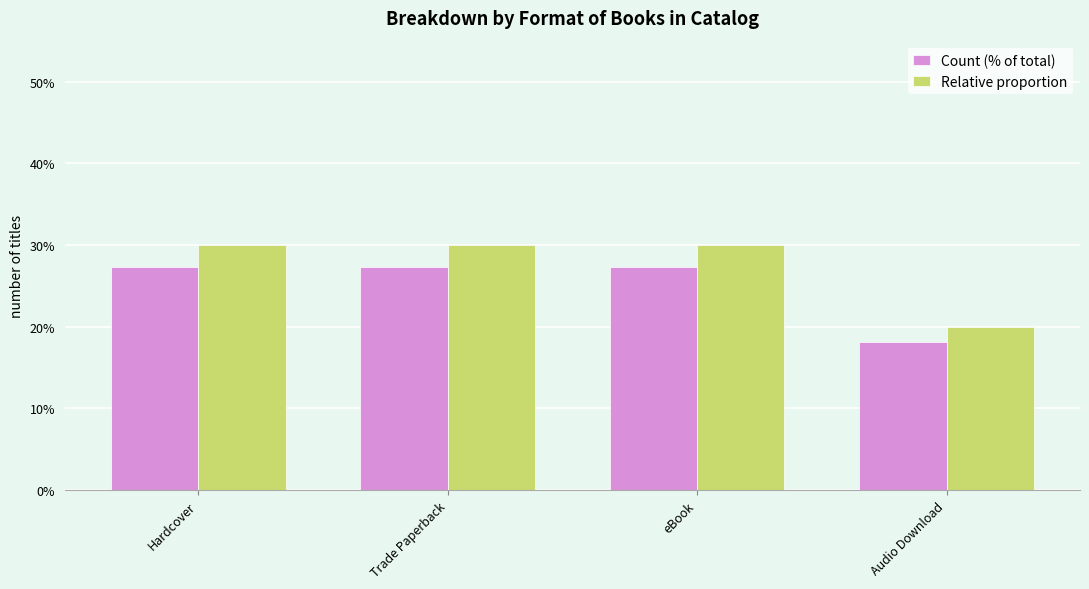

Which series has the widest spread of values?

Relative proportion